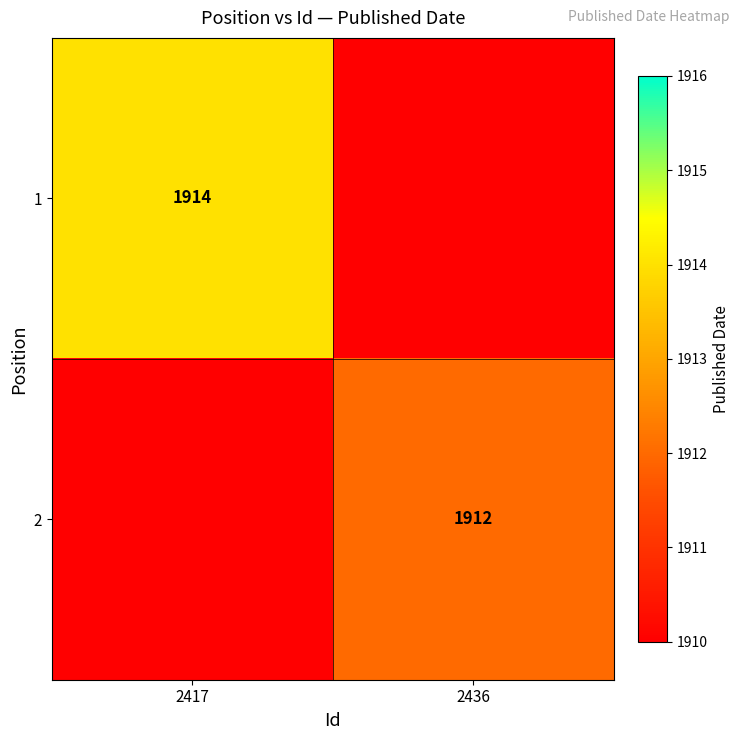

At how many categories does at least one series exceed 1913?

1